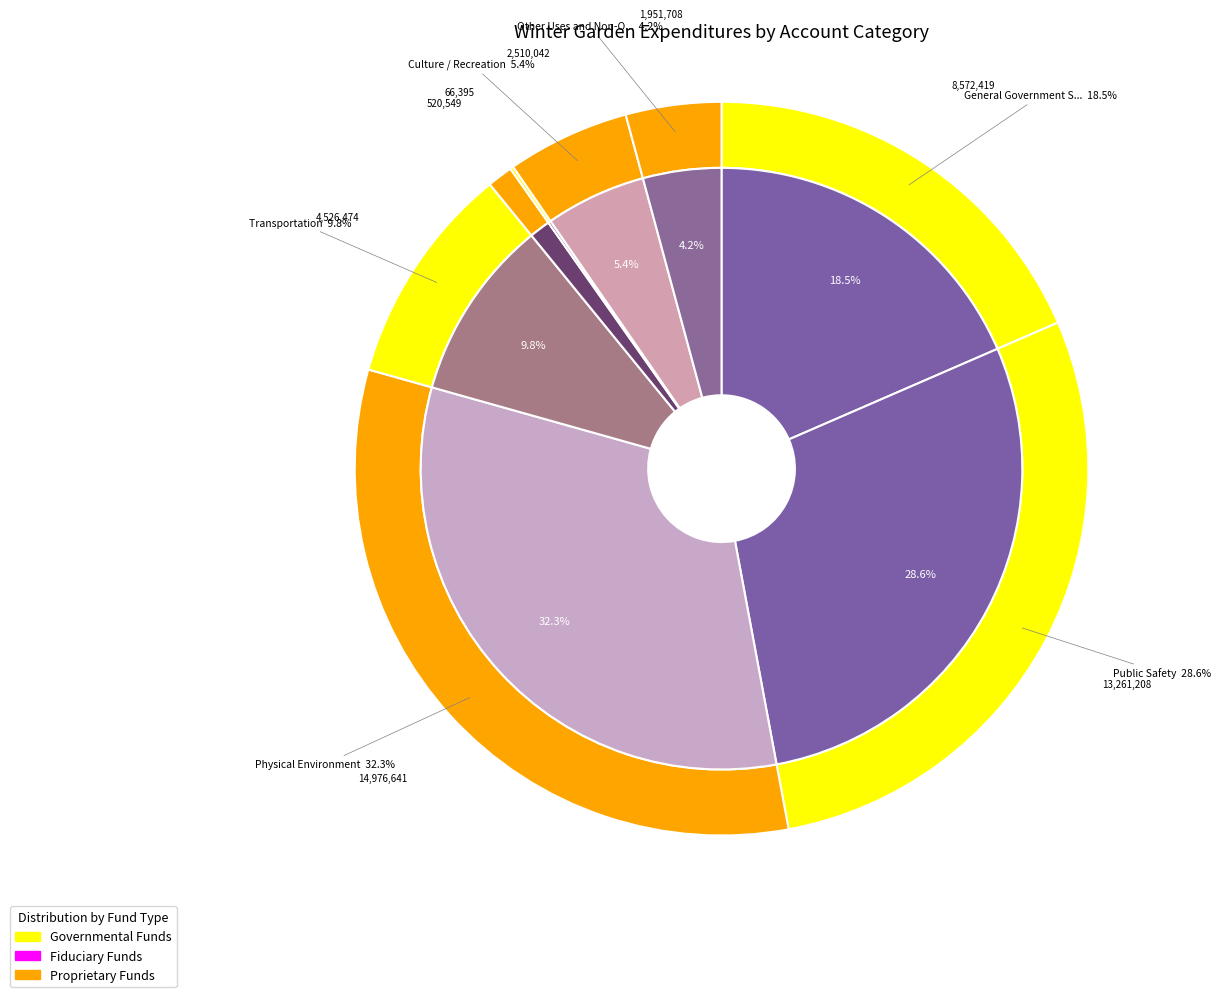

What is the largest slice in the pie chart?

Physical Environment